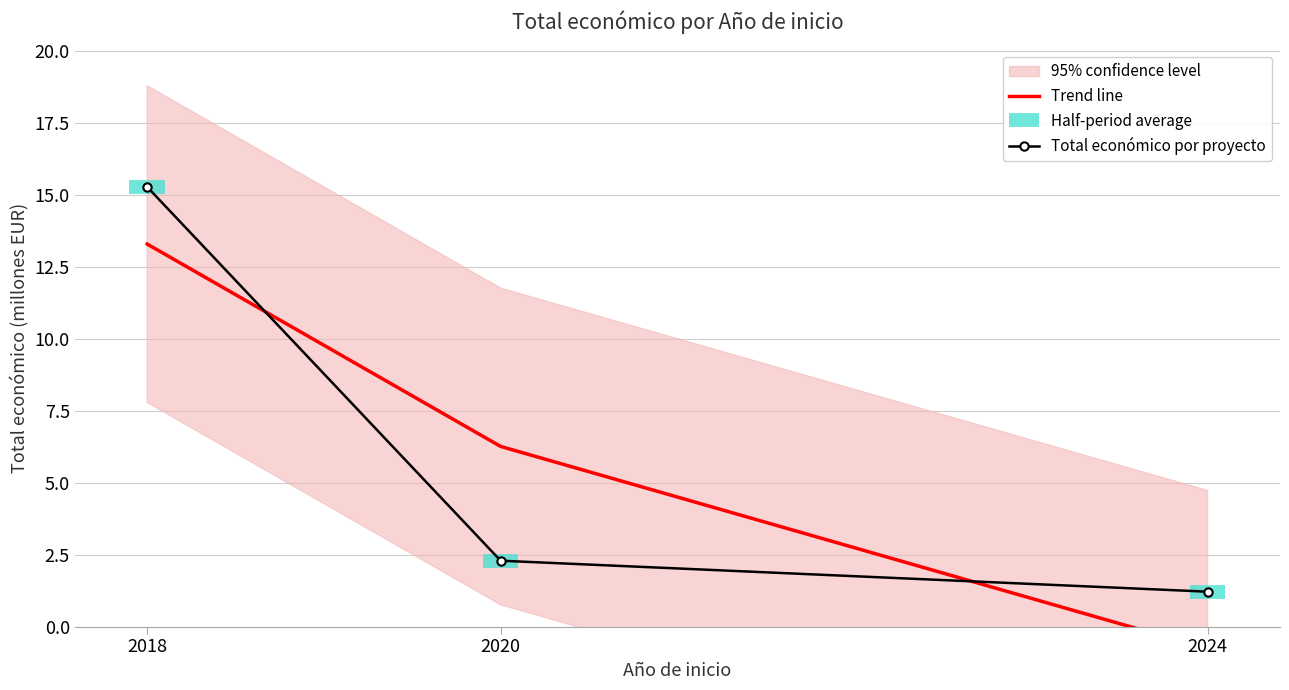

List the series in order of their peak value, highest first.

Total económico por proyecto, Trend line